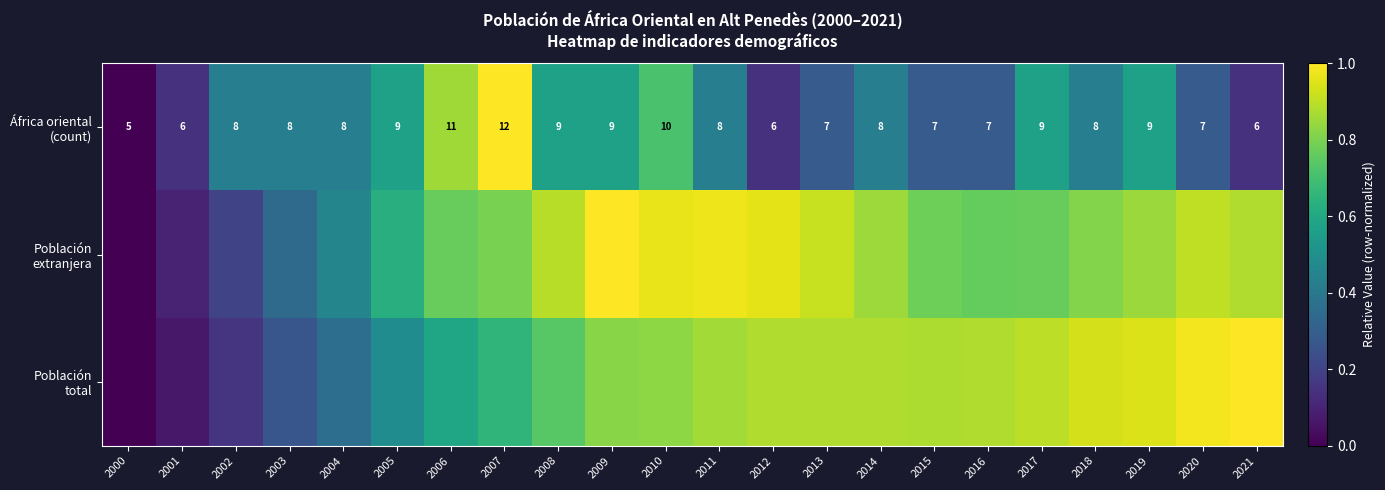

How many África oriental (count) values are between 0 and 1?

22